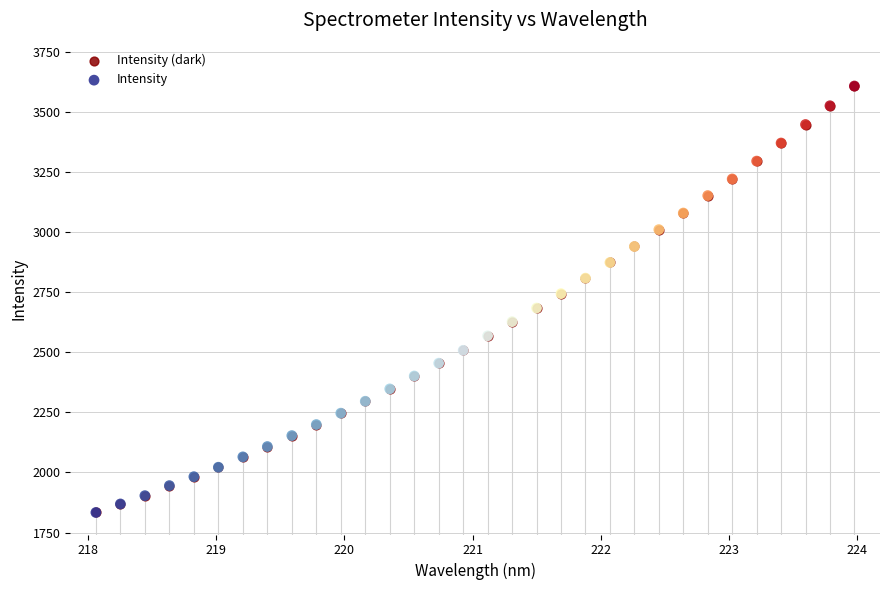

Which series contains the highest Y value?

Intensity (dark)